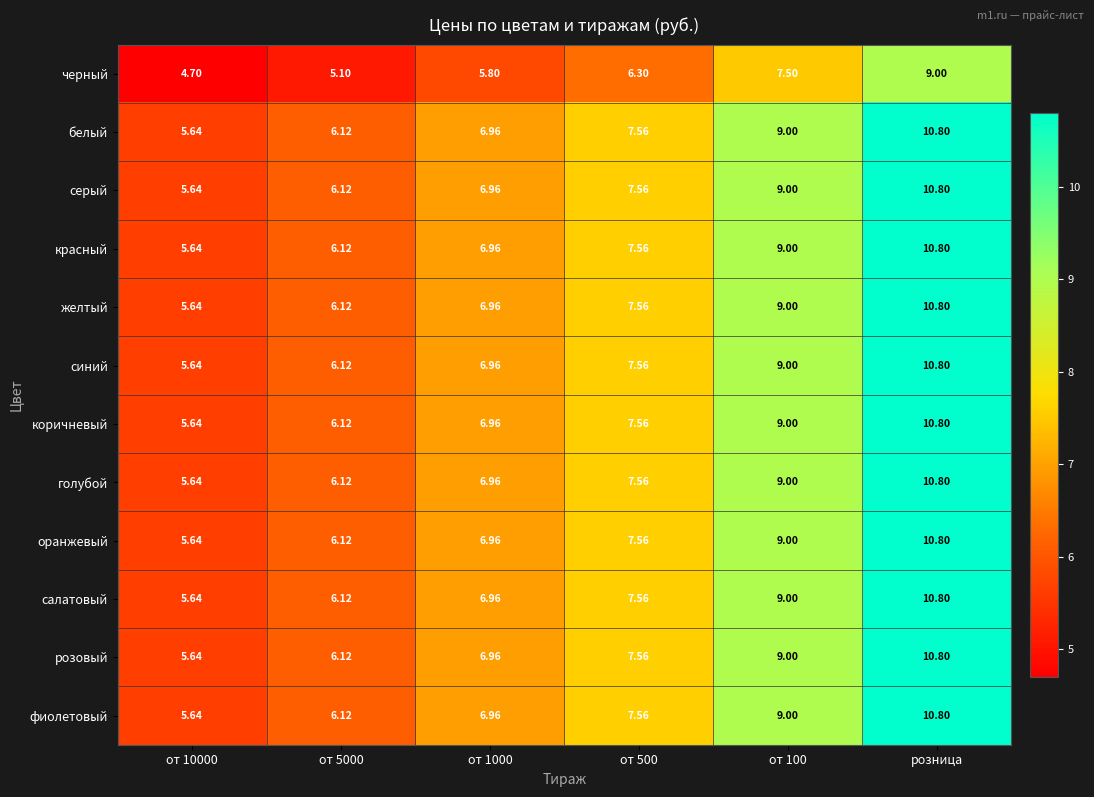

At which label does оранжевый reach its peak?

розница